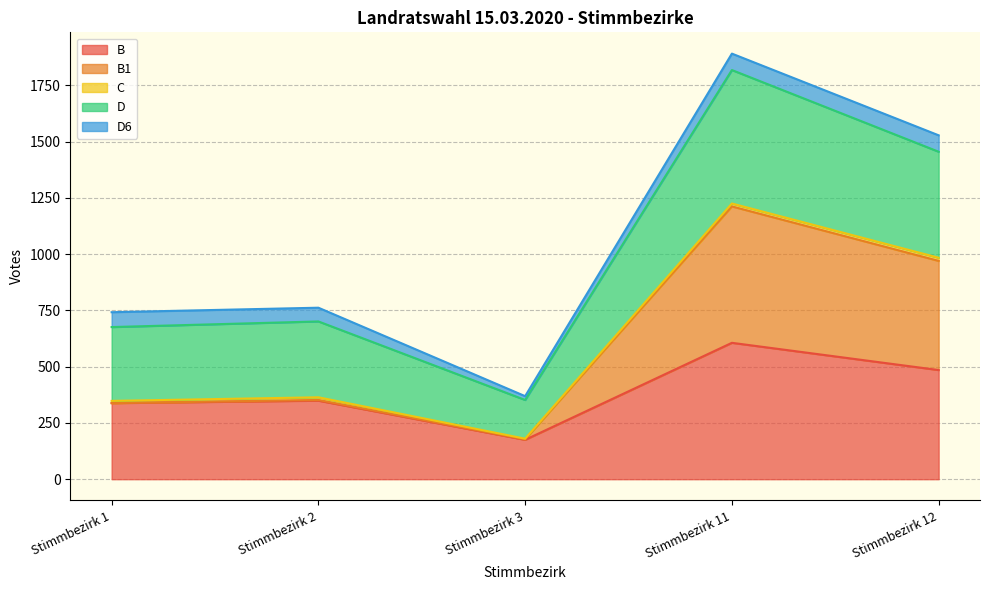

At which label is B closest to 390?

Stimmbezirk 2